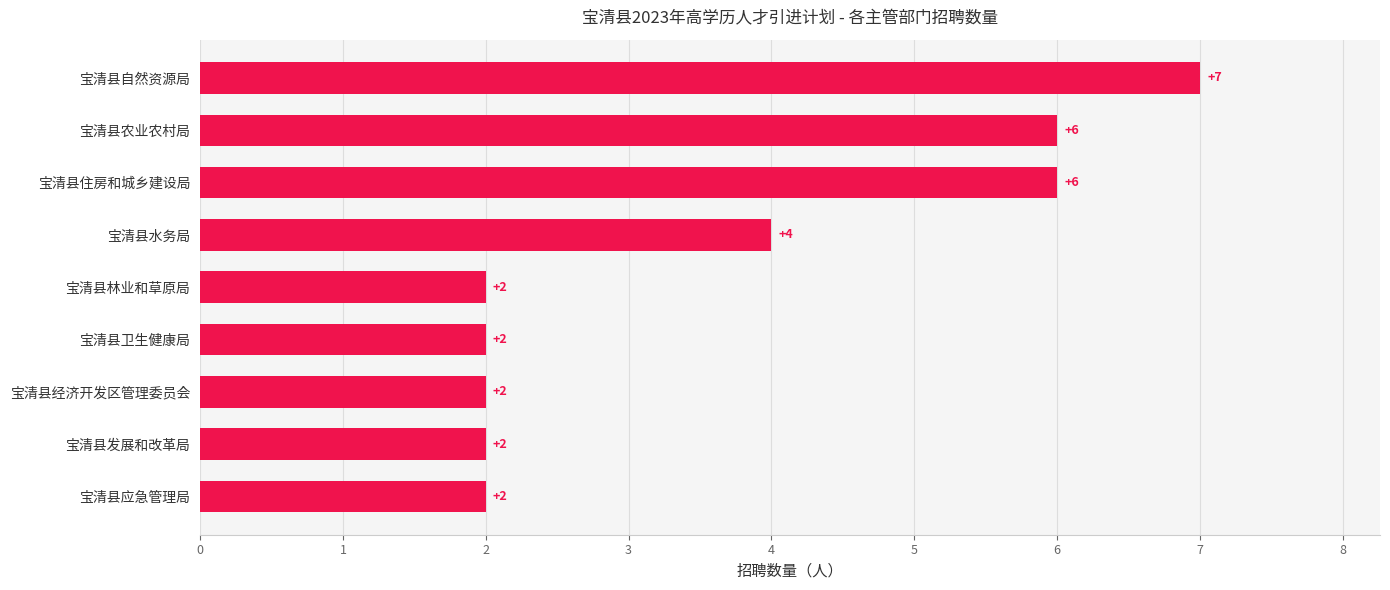

Where is the data nearest to the value 4?

宝清县水务局